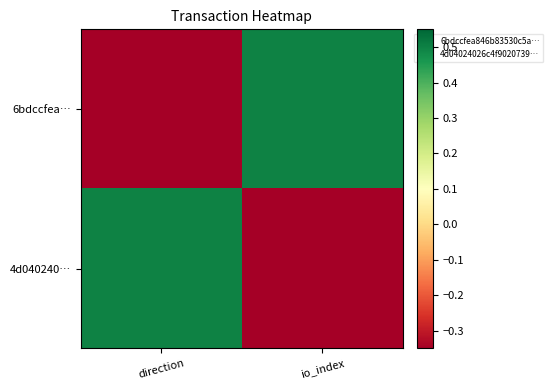

Which series has the largest range (max minus min)?

6bdccfea…